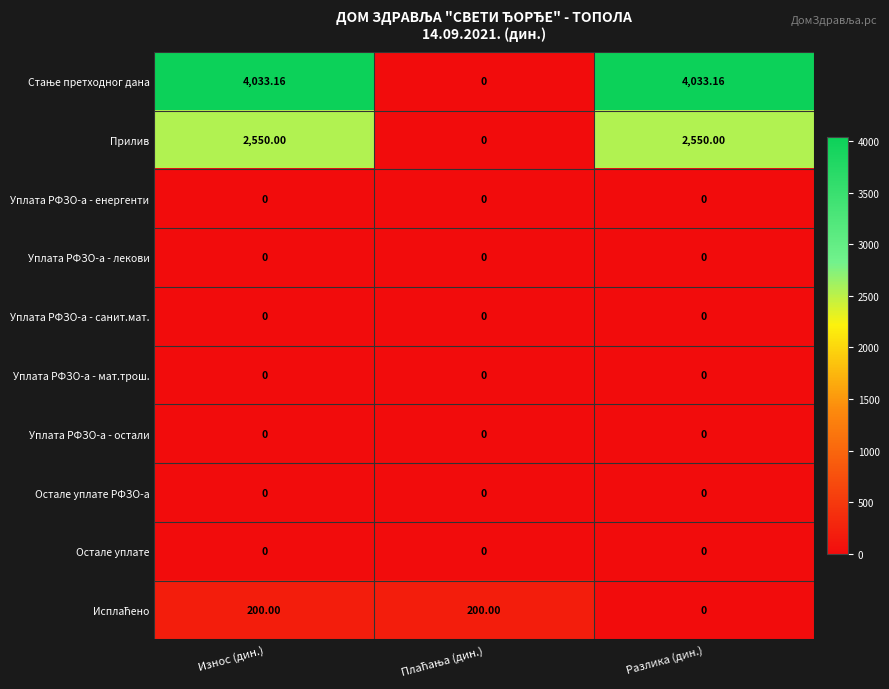

At which category is the sum across all series the highest?

Износ (дин.)